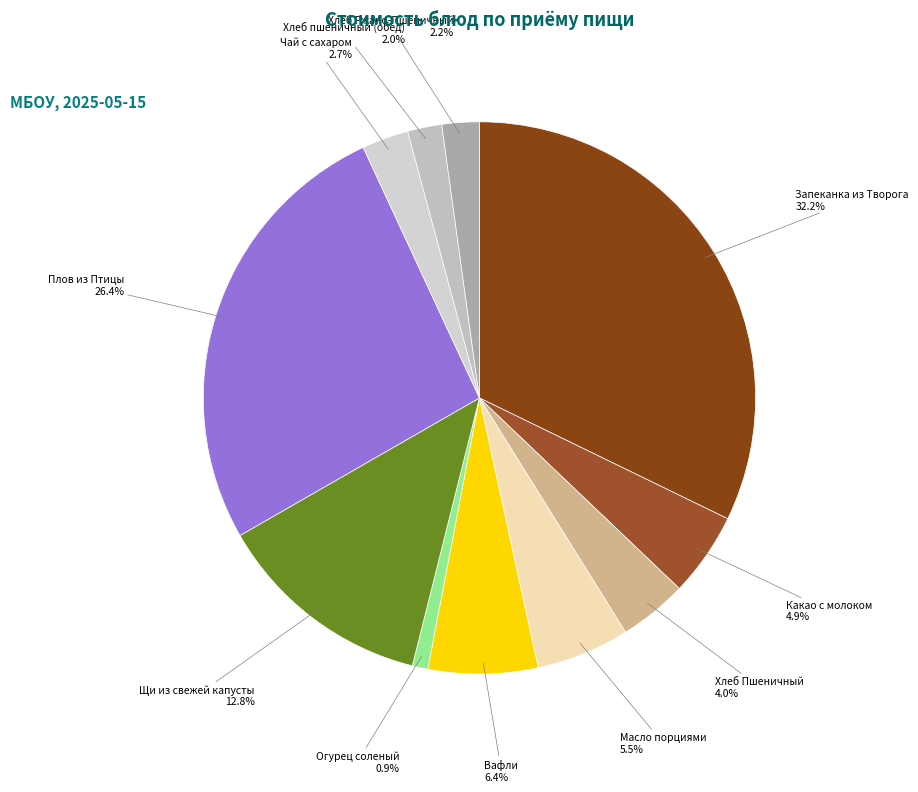

Which slice is the largest?

Запеканка из Творога